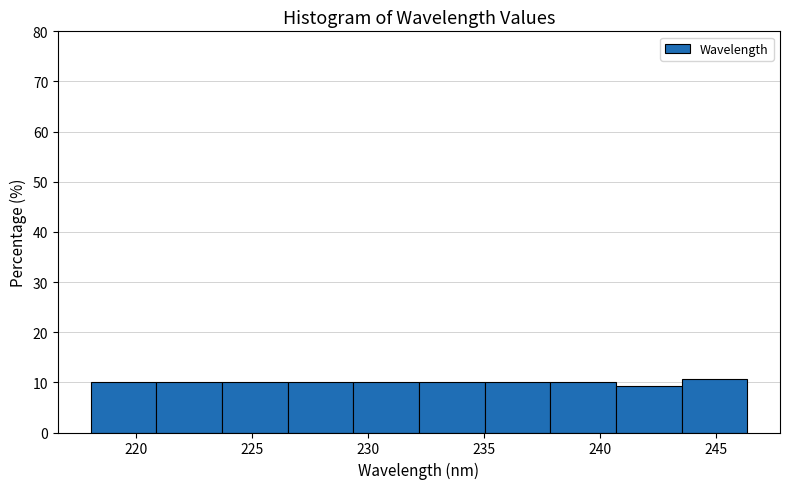

Reading left to right, list every bar in this chart as the range it spans on the x-axis followed by its height. Neither the bar edges nor the heights are printed on the chart, so give them approximately, as read against the axes.

218.0 to 221.0: 10
221.0 to 223.5: 10
223.5 to 226.5: 10
226.5 to 229.5: 10
229.5 to 232.0: 10
232.0 to 235.0: 10
235.0 to 238.0: 10
238.0 to 240.5: 10
240.5 to 243.5: 9
243.5 to 246.5: 11